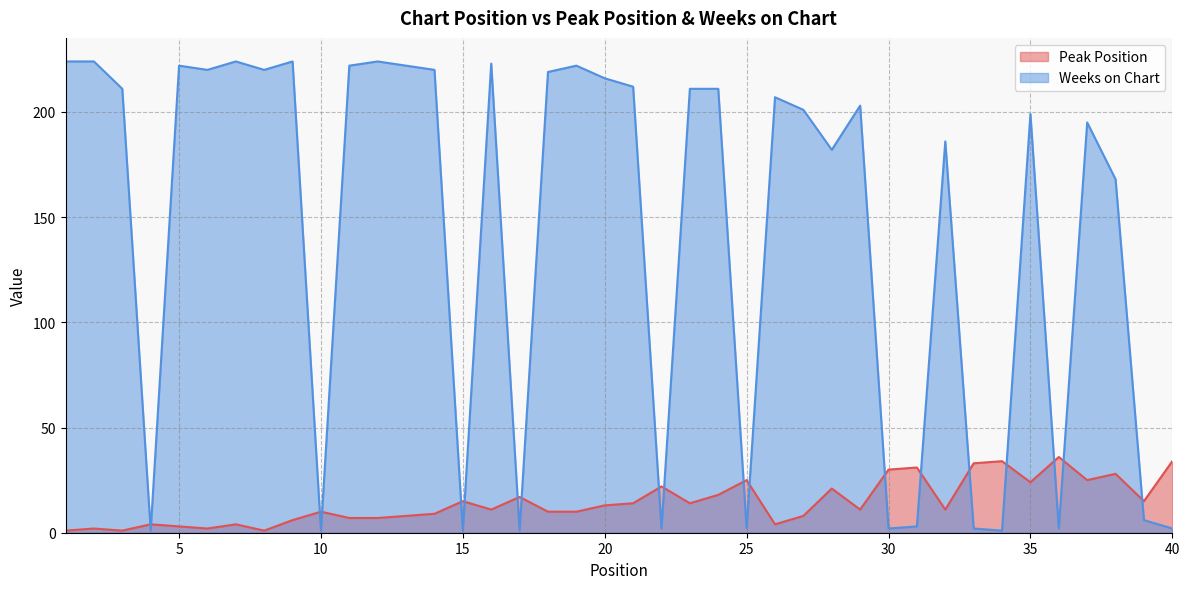

Between 32 and 33, which series saw the biggest shift?

Weeks on Chart